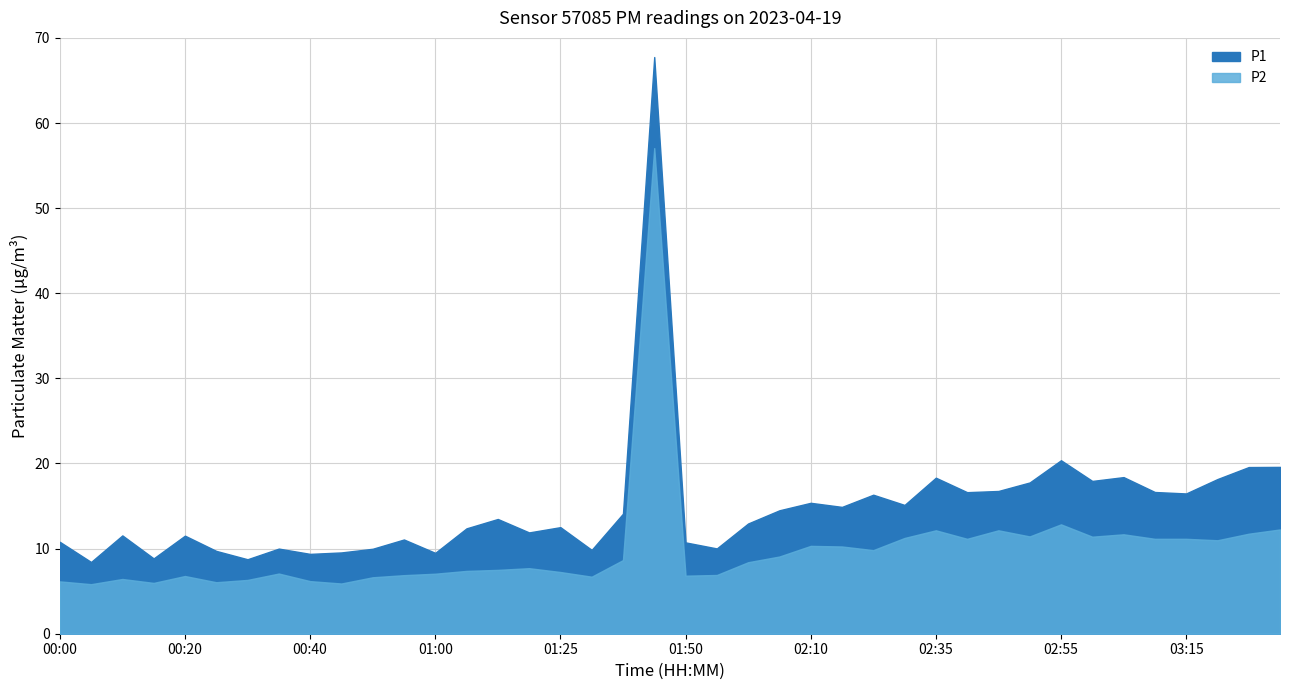

Reading right to left, list all the values displayed in this chart.

P1: 03:30=19.6	03:25=19.6	03:20=18.2	03:15=16.5	03:10=16.6	03:05=18.4	03:00=17.9	02:55=20.4	02:50=17.8	02:45=16.8	02:40=16.6	02:35=18.3	02:25=15.1	02:20=16.3	02:15=14.9	02:10=15.4	02:05=14.5	02:00=12.9	01:55=10.0	01:50=10.7	01:40=67.8	01:35=14.1	01:30=9.8	01:25=12.5	01:20=11.9	01:15=13.5	01:05=12.4	01:00=9.5	00:55=11.1	00:50=10.0	00:45=9.6	00:40=9.4	00:35=10.0	00:30=8.8	00:25=9.7	00:20=11.5	00:15=8.8	00:10=11.6	00:05=8.4	00:00=10.8
P2: 03:30=12.2	03:25=11.8	03:20=11.0	03:15=11.2	03:10=11.2	03:05=11.7	03:00=11.4	02:55=12.8	02:50=11.4	02:45=12.2	02:40=11.2	02:35=12.2	02:25=11.2	02:20=9.8	02:15=10.2	02:10=10.3	02:05=9.1	02:00=8.4	01:55=6.9	01:50=6.8	01:40=57.0	01:35=8.7	01:30=6.7	01:25=7.2	01:20=7.7	01:15=7.5	01:05=7.4	01:00=7.0	00:55=6.9	00:50=6.6	00:45=5.9	00:40=6.2	00:35=7.1	00:30=6.3	00:25=6.0	00:20=6.8	00:15=6.0	00:10=6.4	00:05=5.8	00:00=6.2